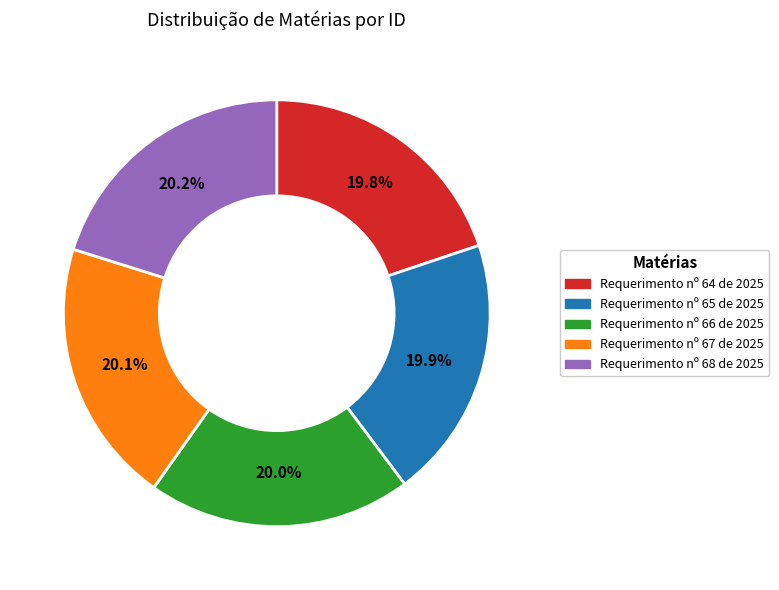

What percentage is the Requerimento nº 65 de 2025 slice, to the nearest percent?

20%